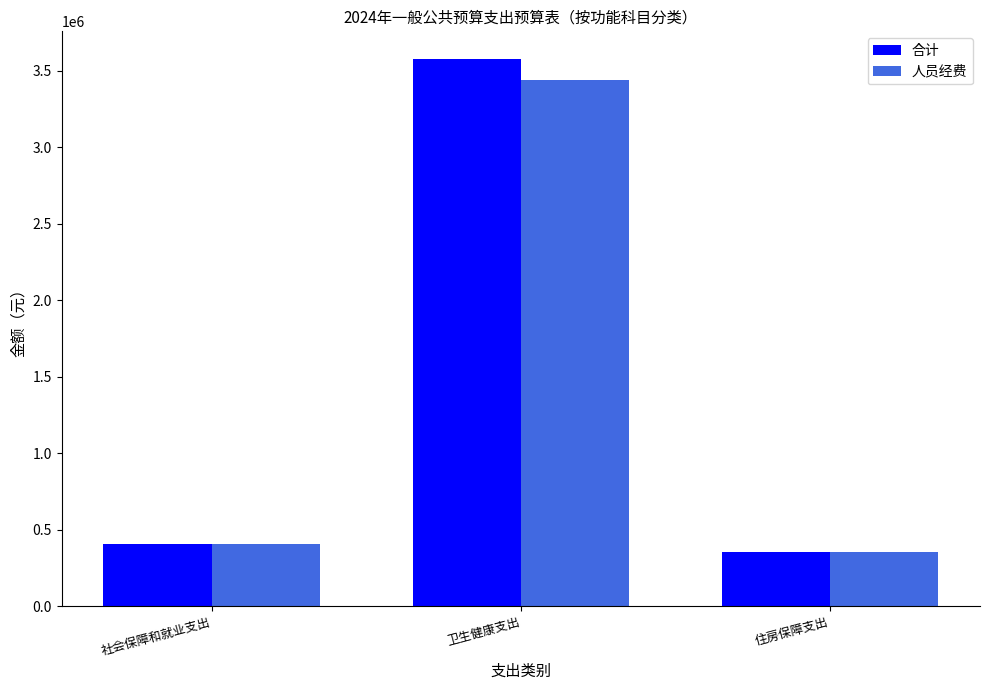

Reading left to right, transcribe all the data shown in this chart.

合计: 社会保障和就业支出=402803.8	卫生健康支出=3578385.9	住房保障支出=352064.4
人员经费: 社会保障和就业支出=402803.8	卫生健康支出=3437482.0	住房保障支出=352064.4